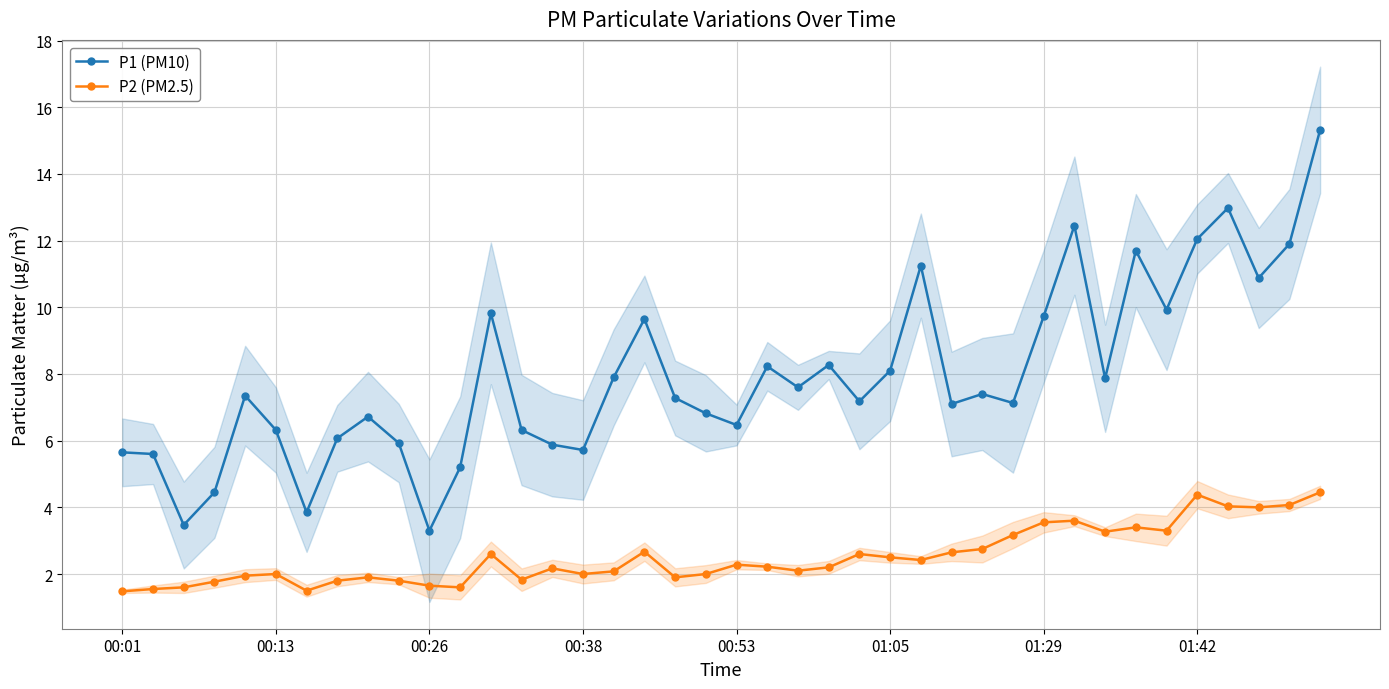

How many data points in P1 (PM10) are above 7?

24